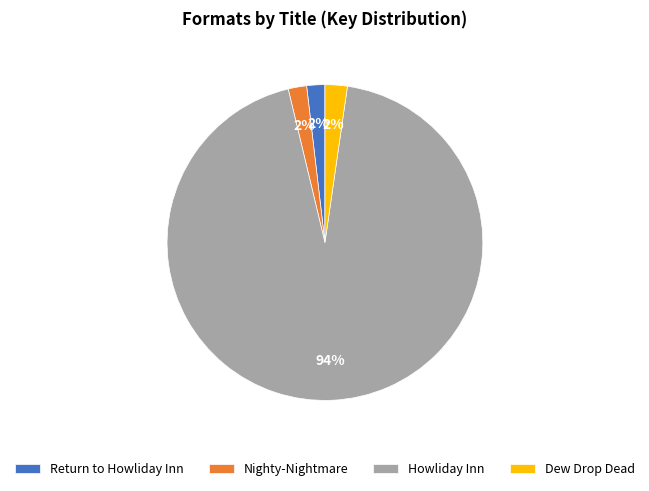

What percentage is the Dew Drop Dead slice, to the nearest percent?

2%